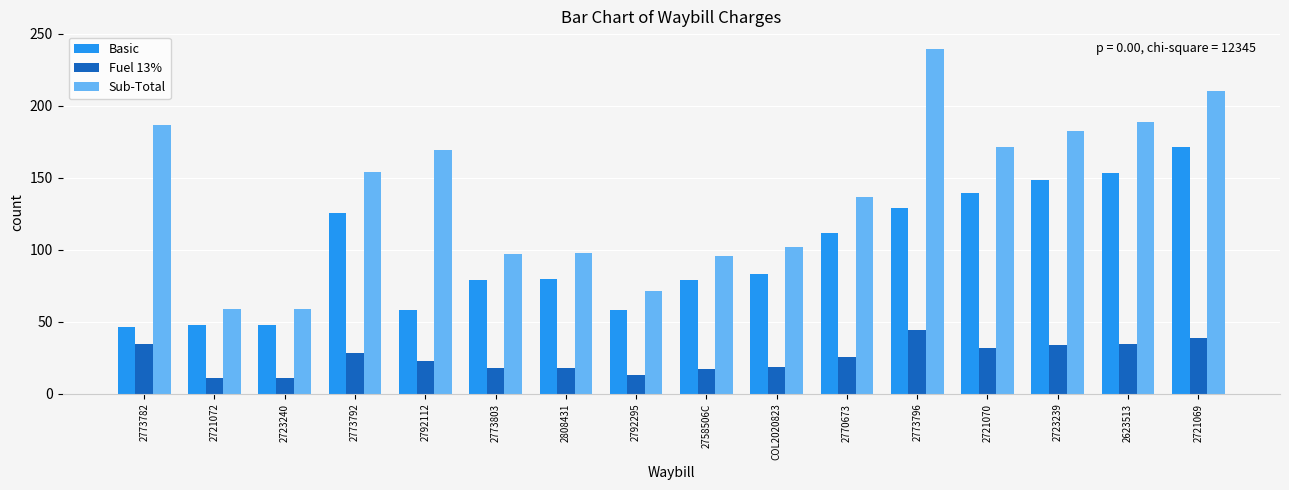

The Fuel 13% series shows 38.9 at 2721069. True or false?

True